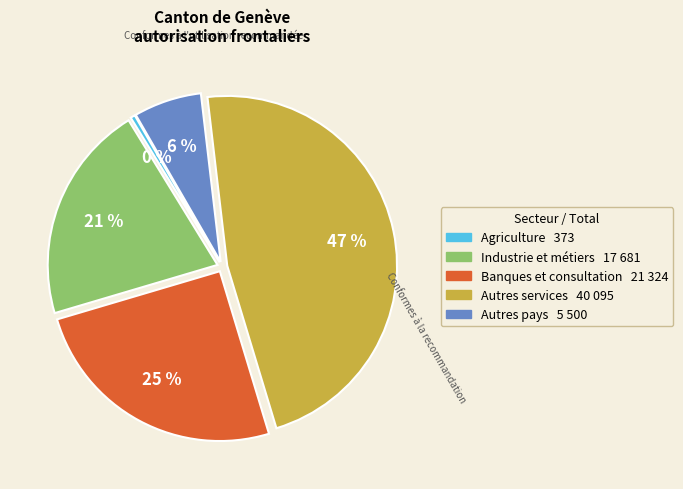

To the nearest percent, what portion does Industrie et métiers represent?

21%